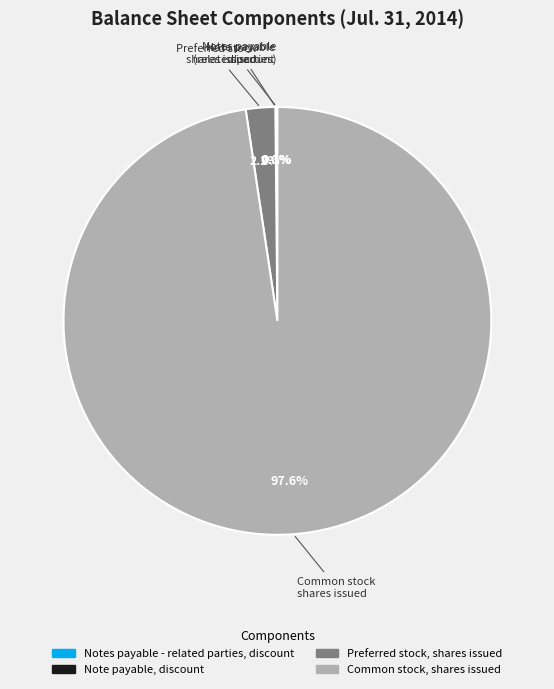

Is there any slice that represents more than half of the pie?

Yes